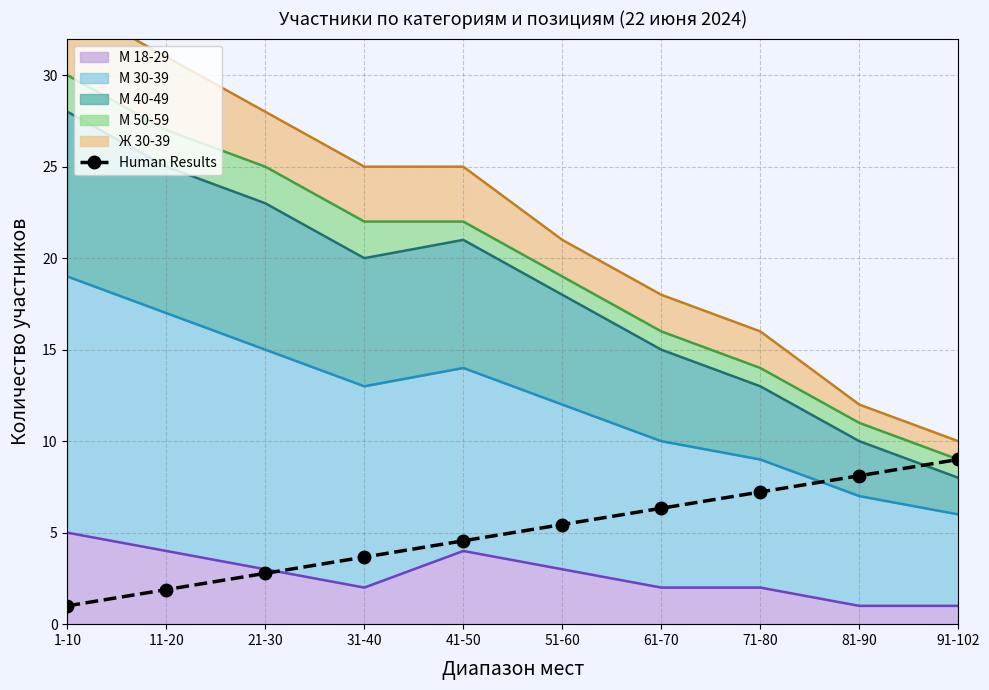

True or false: there are more than 1 points higher than both neighbors.

False